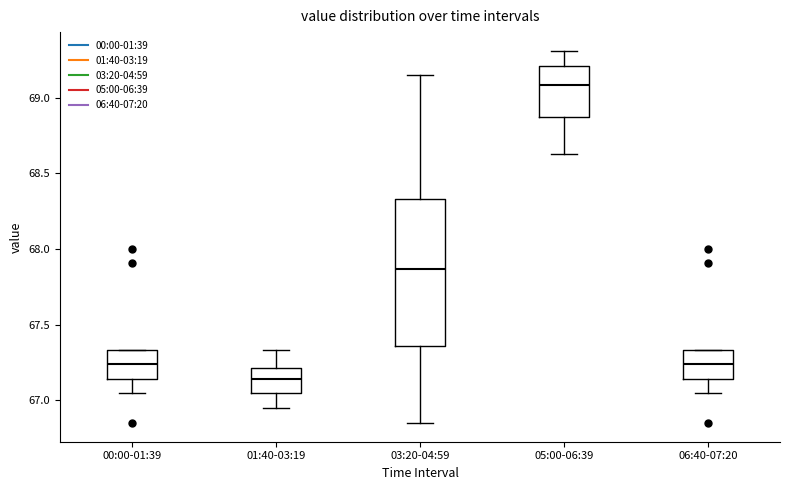

Which box has the highest median line?

05:00-06:39